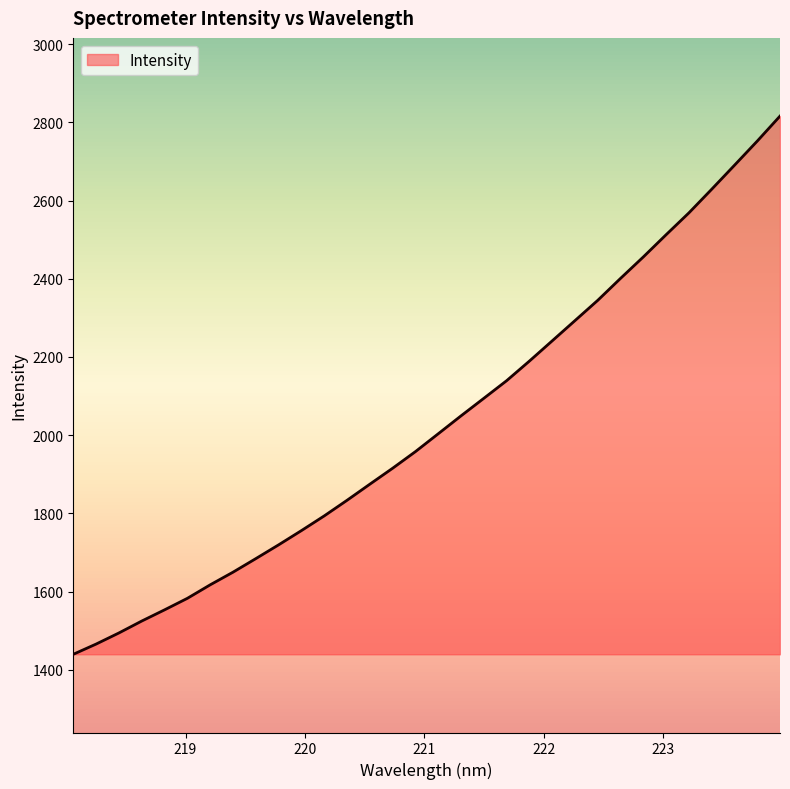

What is the minimum value shown in the chart?

1439.6